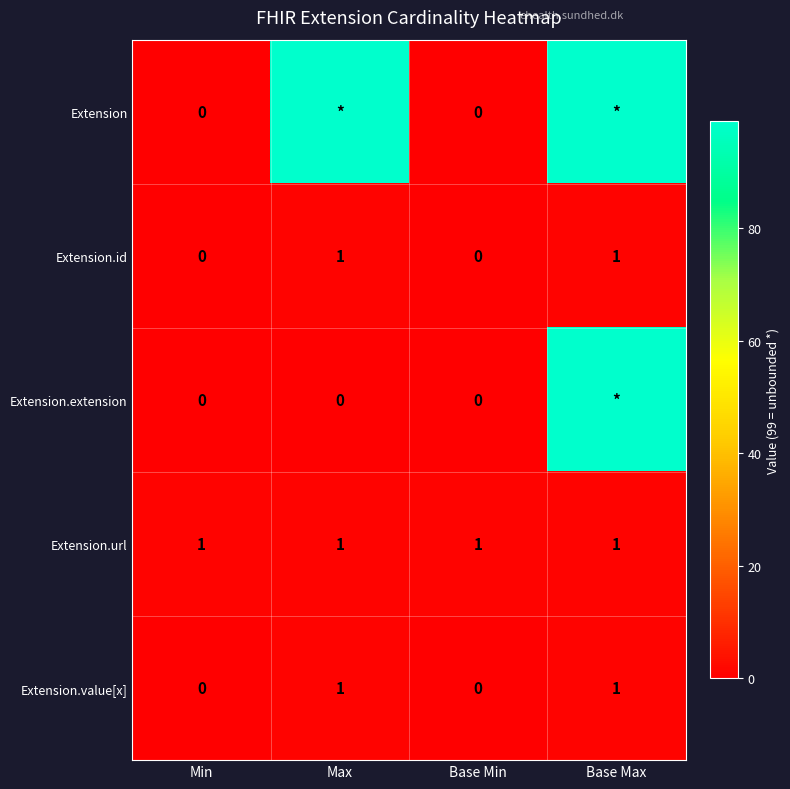

The Extension.url series shows 1 at Min. True or false?

True